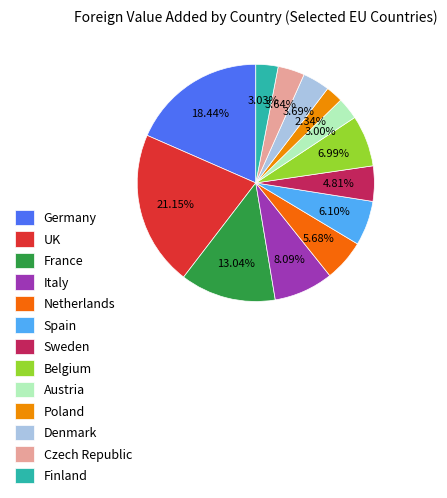

Which slice is the smallest?

Poland